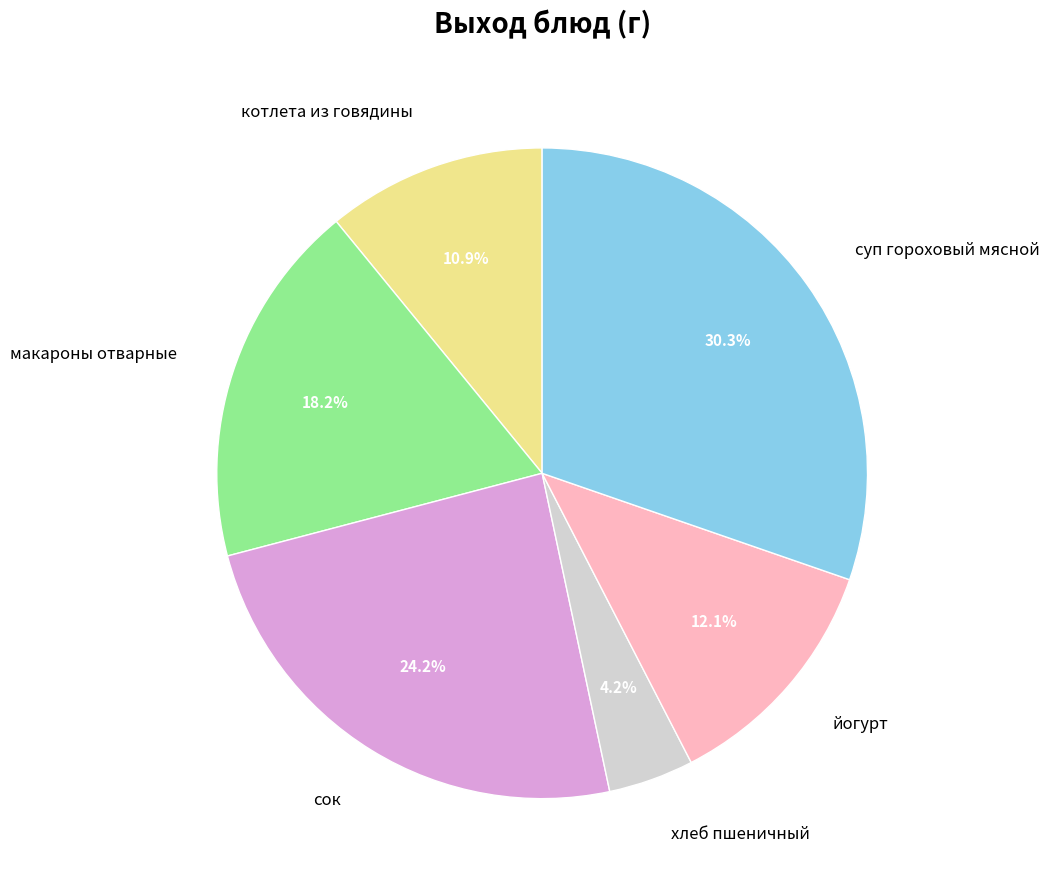

What percentage is the котлета из говядины slice, to the nearest percent?

11%